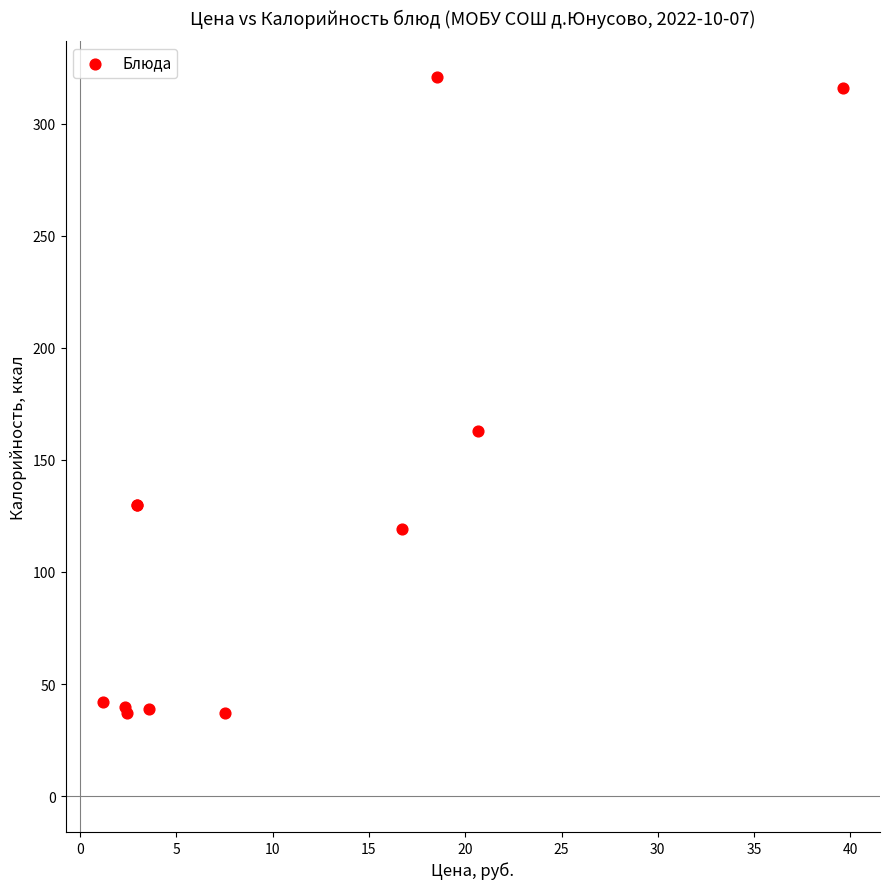

What Y value in the scatter plot is closest to 179?

163.0